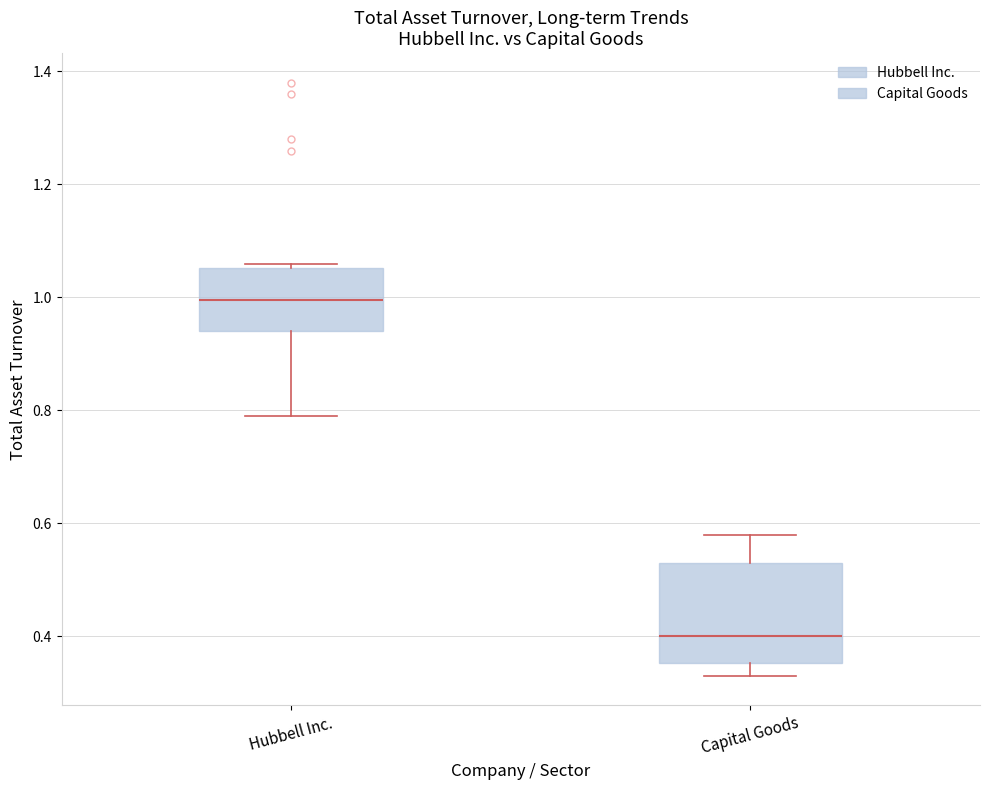

Comparing the boxes themselves (not the whiskers), which one is the tallest?

Capital Goods